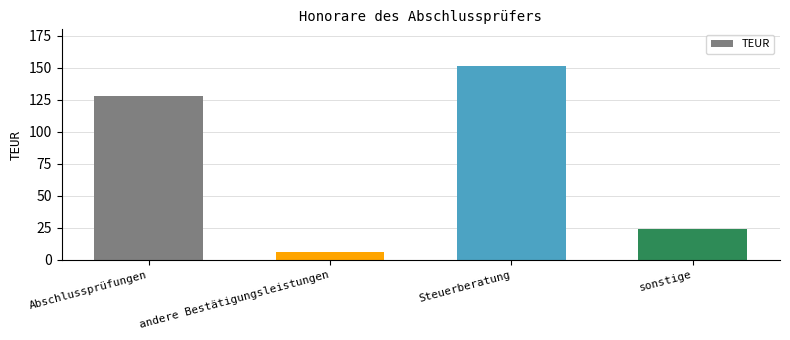

True or false: the data shows 14 at sonstige.

False